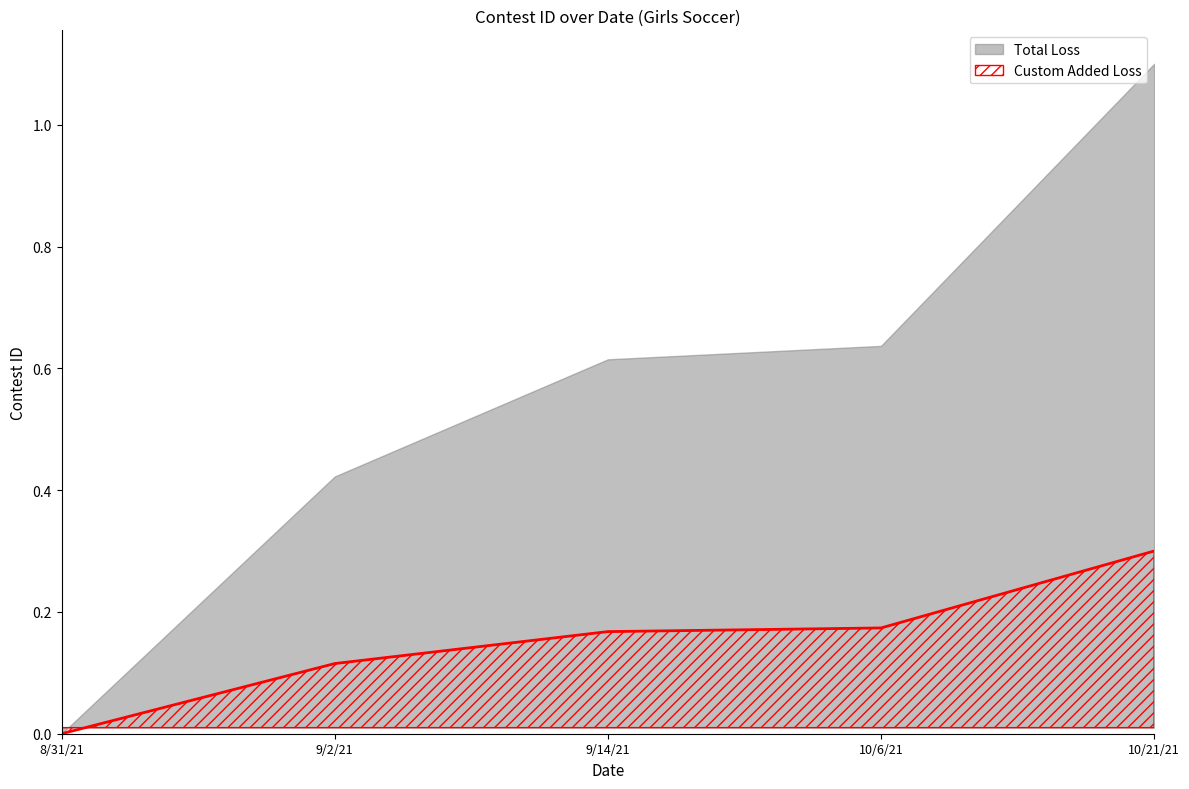

What is the difference between the values at 9/2/21 and 8/31/21?

0.1